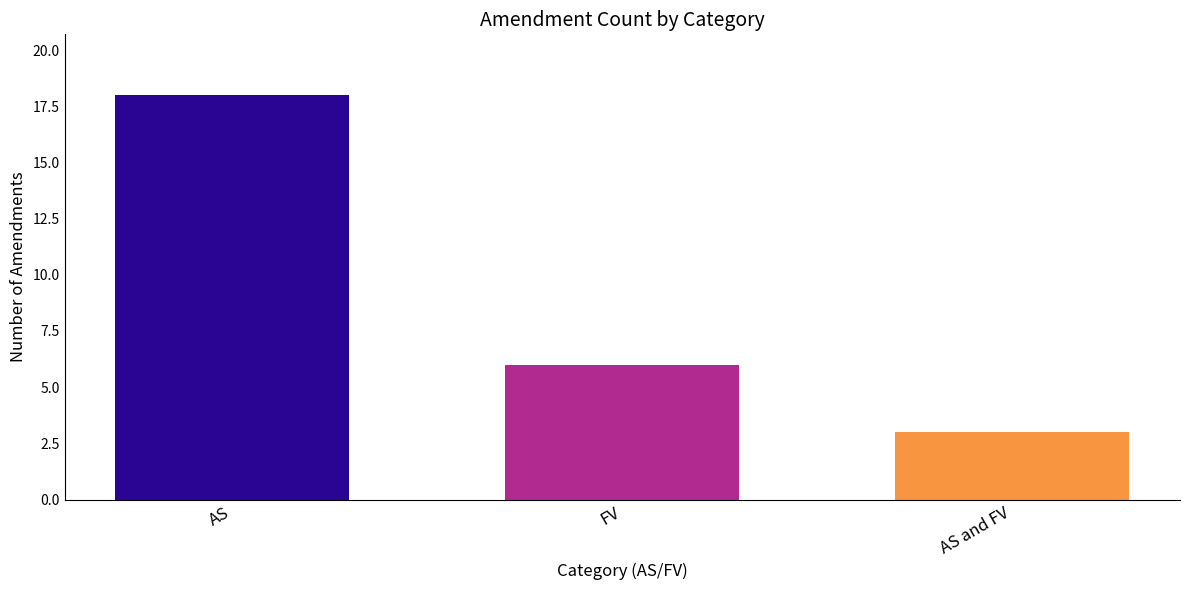

Does the chart contain any negative values?

No